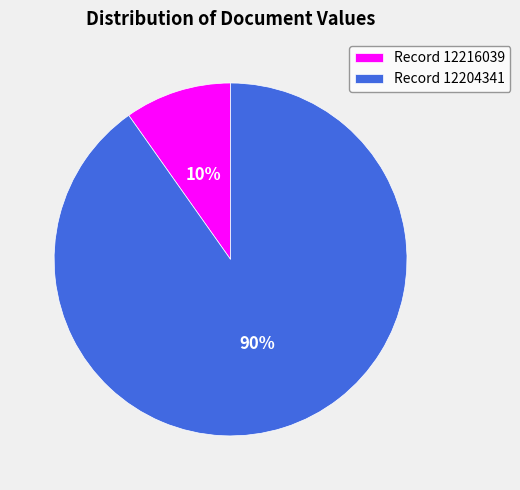

What is the smallest slice in the pie chart?

Record 12216039